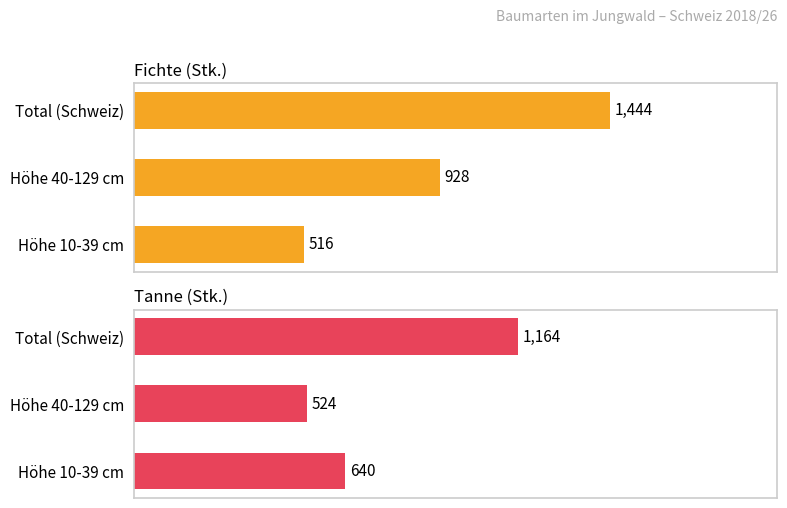

How many data points does each series have?

3